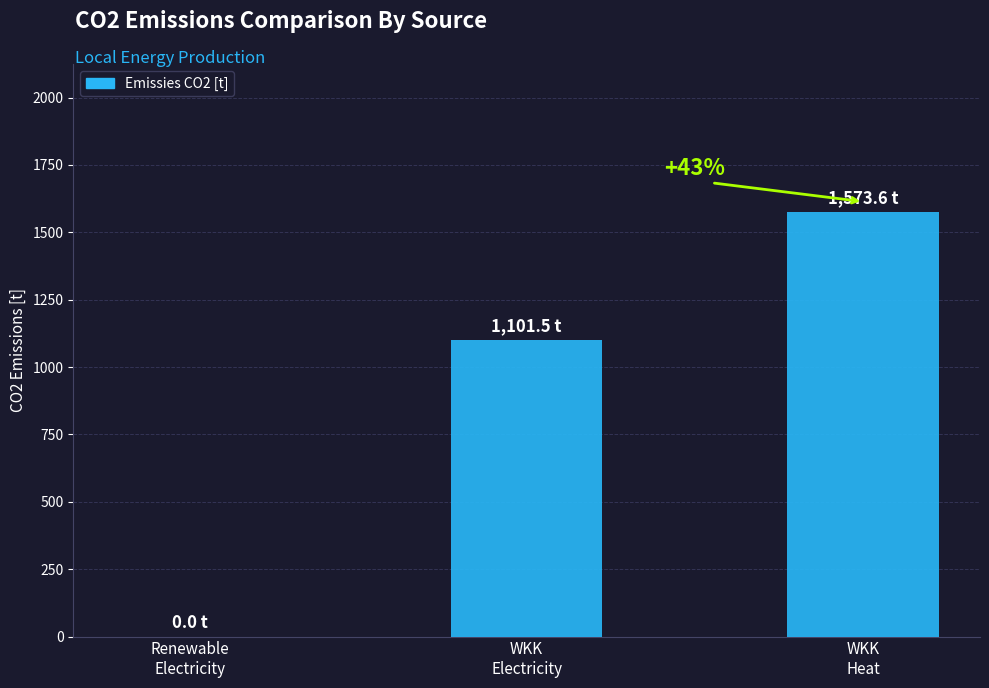

The value at Warmtekrachtkoppeling (Elektriciteit) is 1687.6. True or false?

False